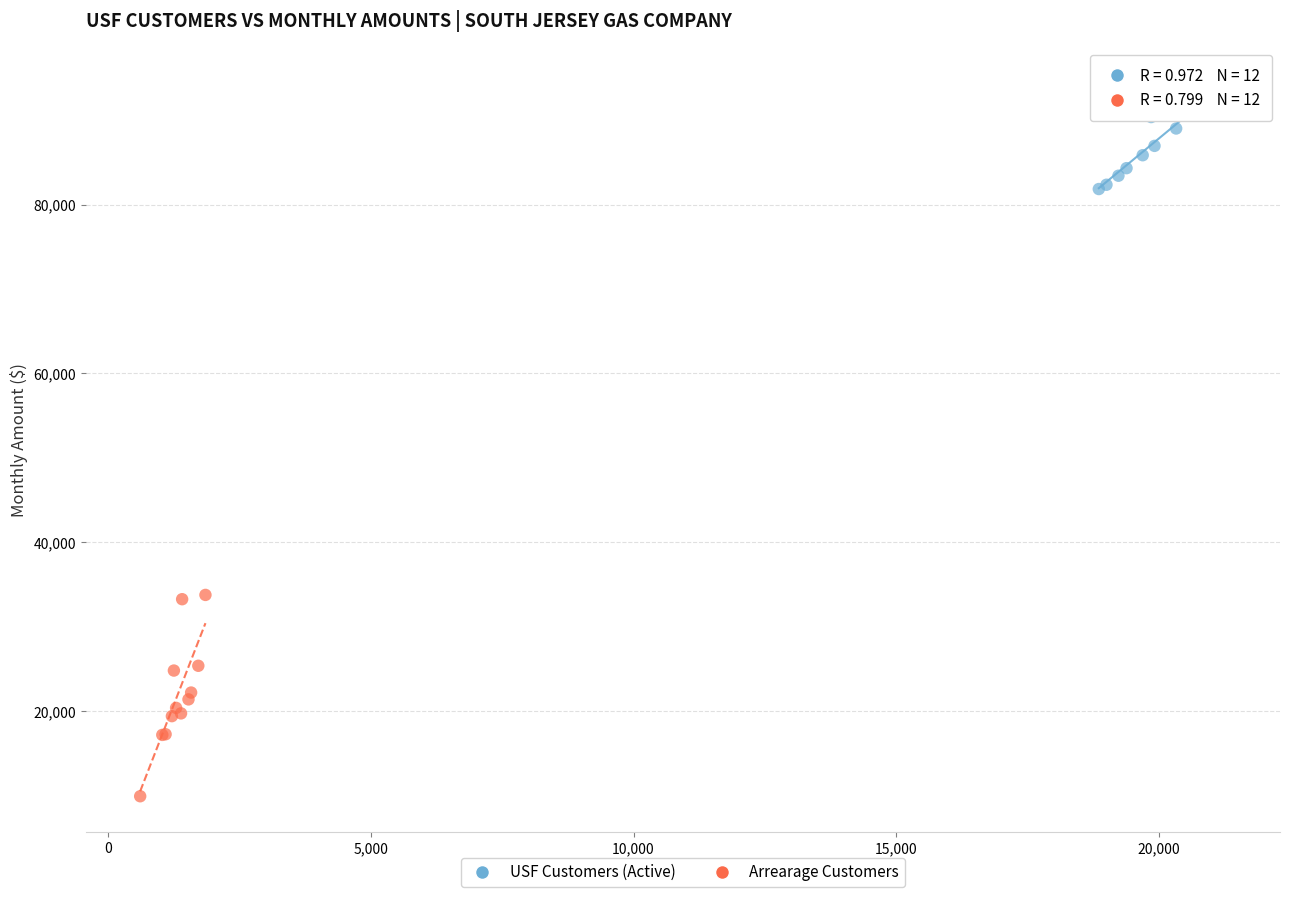

Which series reaches the minimum Y coordinate?

Arrearage Customers